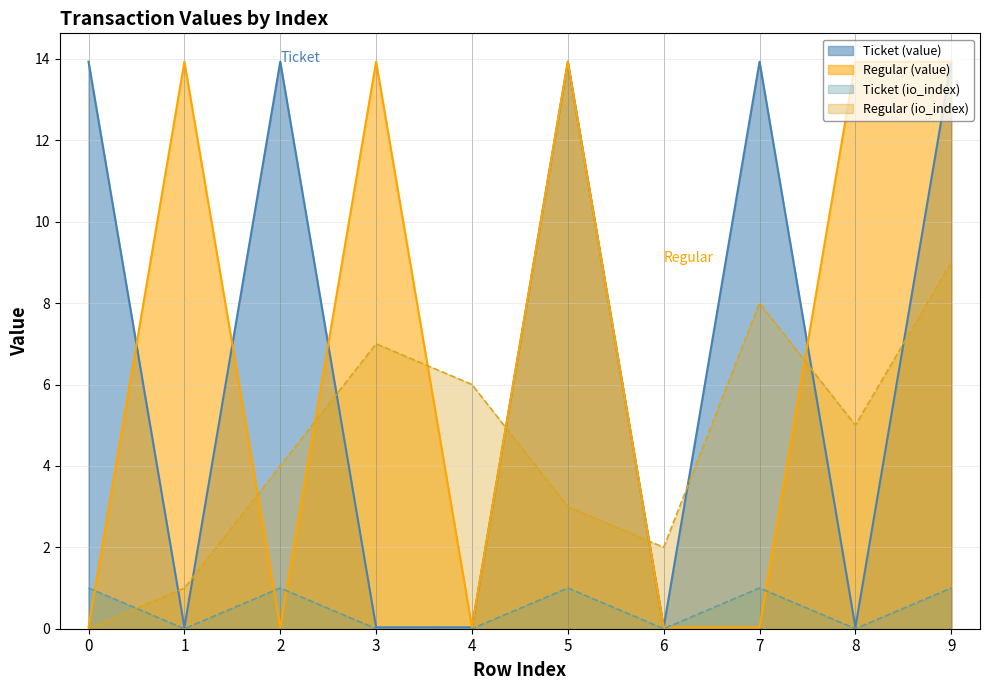

True or false: Ticket (io_index) has a value of 0.0 at 6.

True